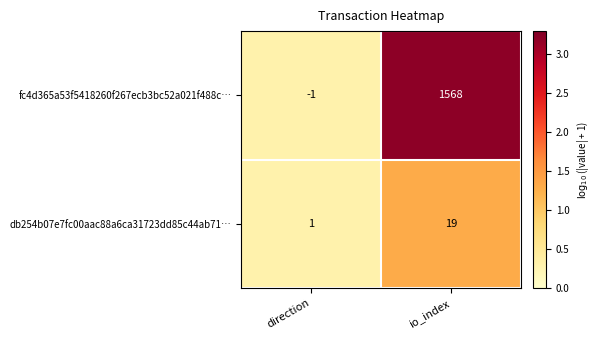

Is it true that db254b07e7fc00aac88a6ca31723dd85c44ab71… equals 0 at direction?

False